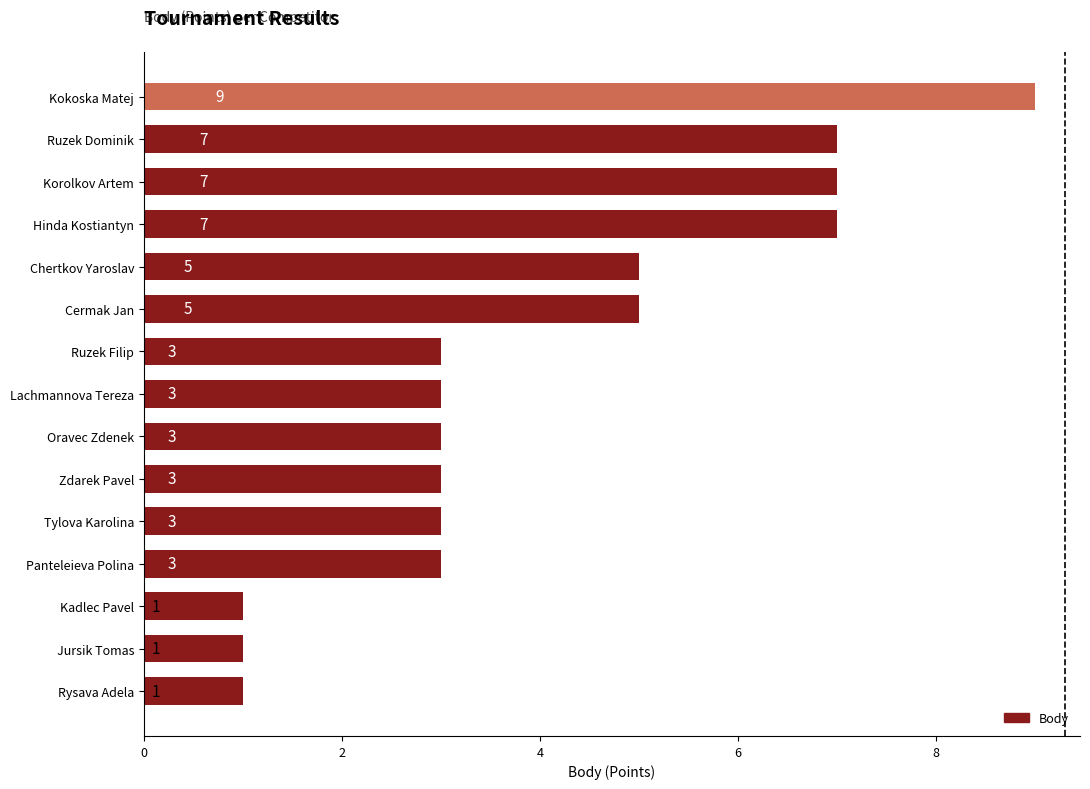

Reading bottom to top, transcribe all the data shown in this chart.

1	1	1	3	3	3	3	3	3	5	5	7	7	7	9